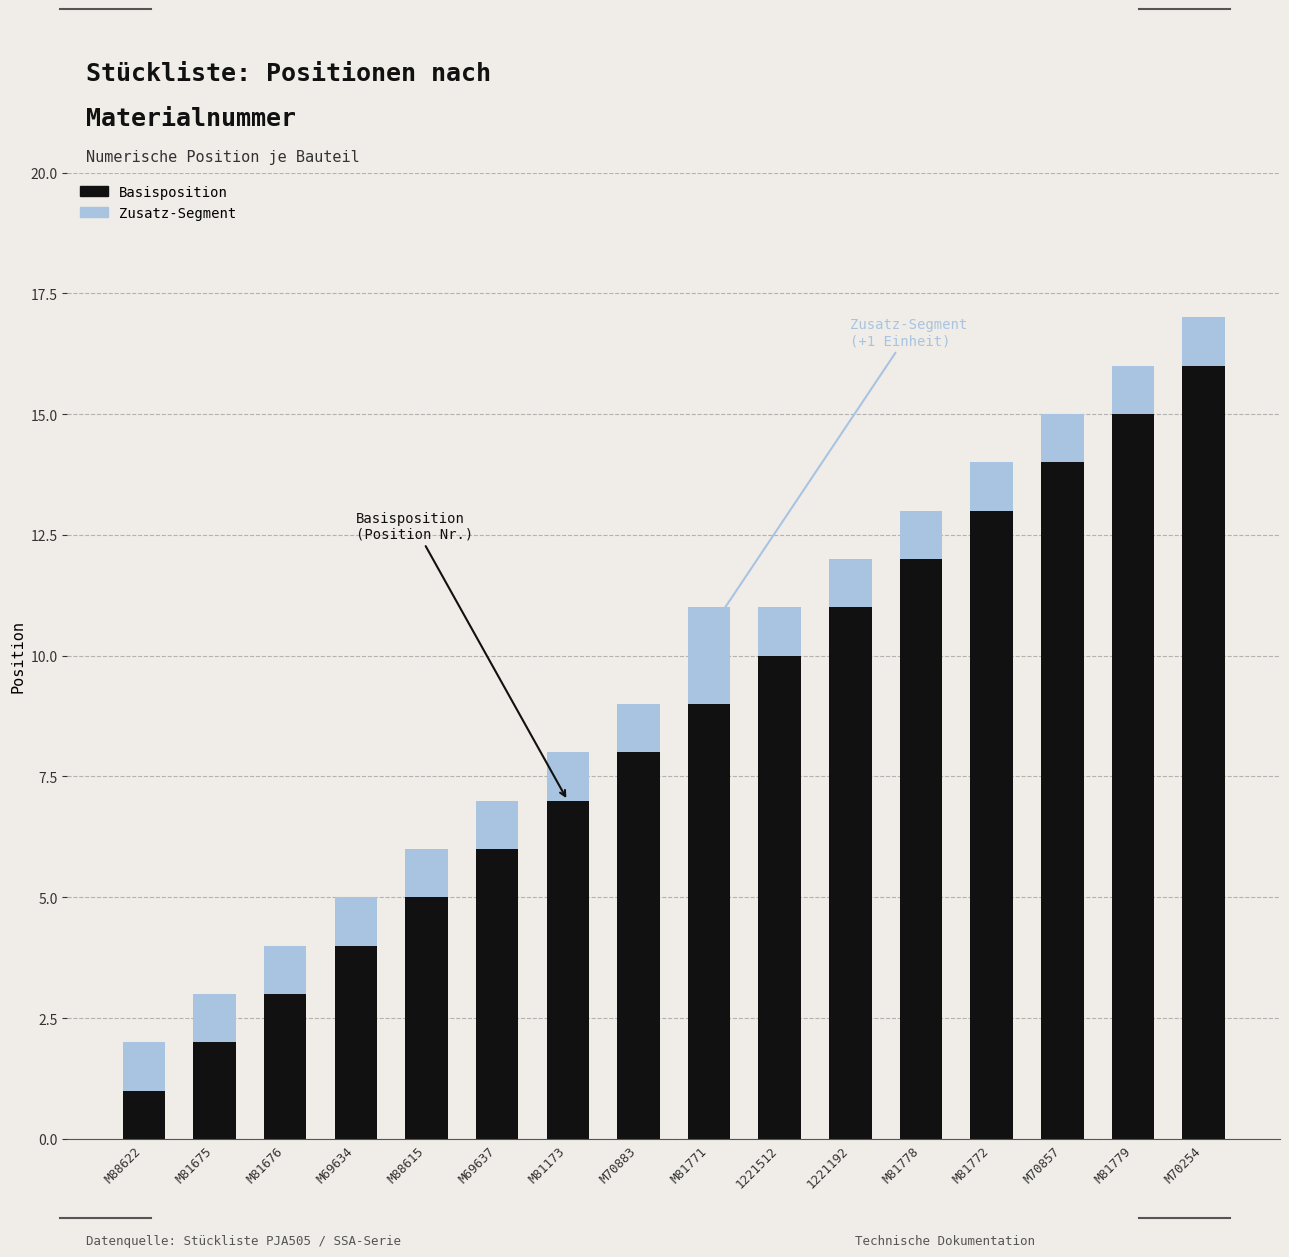

What is the total value across all series at 1221512?

11